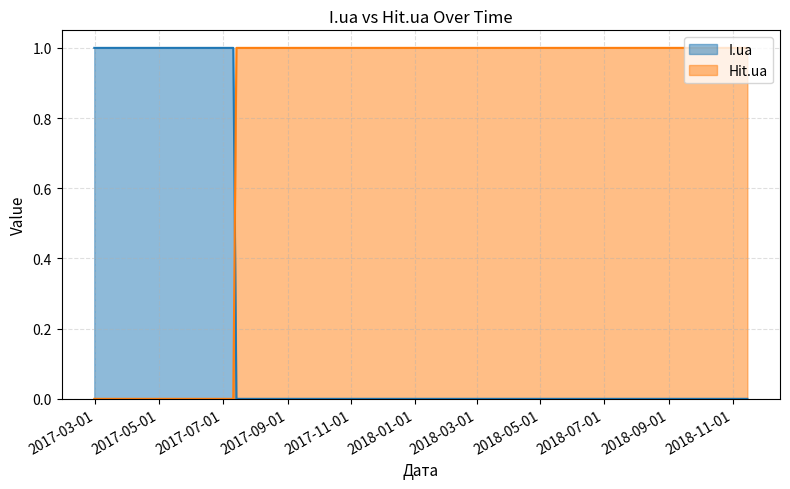

What is the maximum value for I.ua?

1